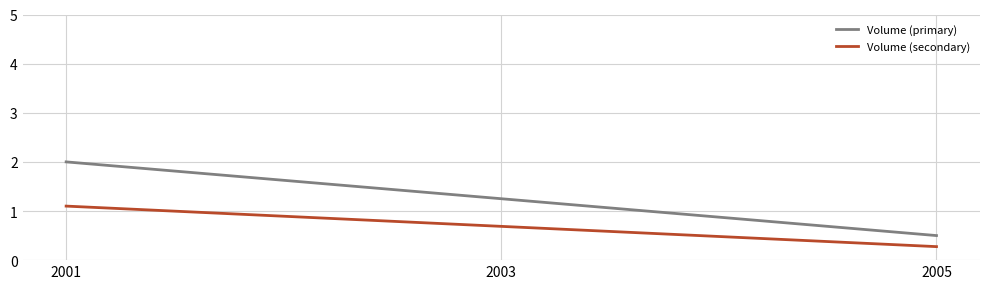

How many lines are shown in the chart?

2